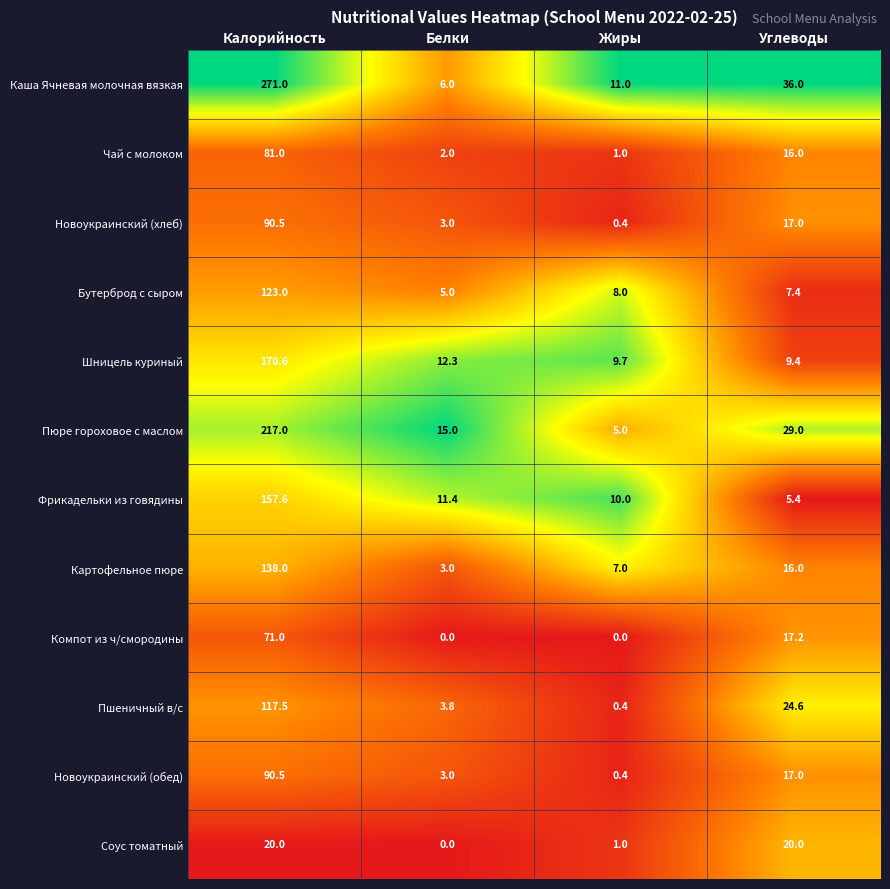

Rank the categories by Пшеничный в/с value from lowest to highest.

Жиры, Белки, Углеводы, Калорийность